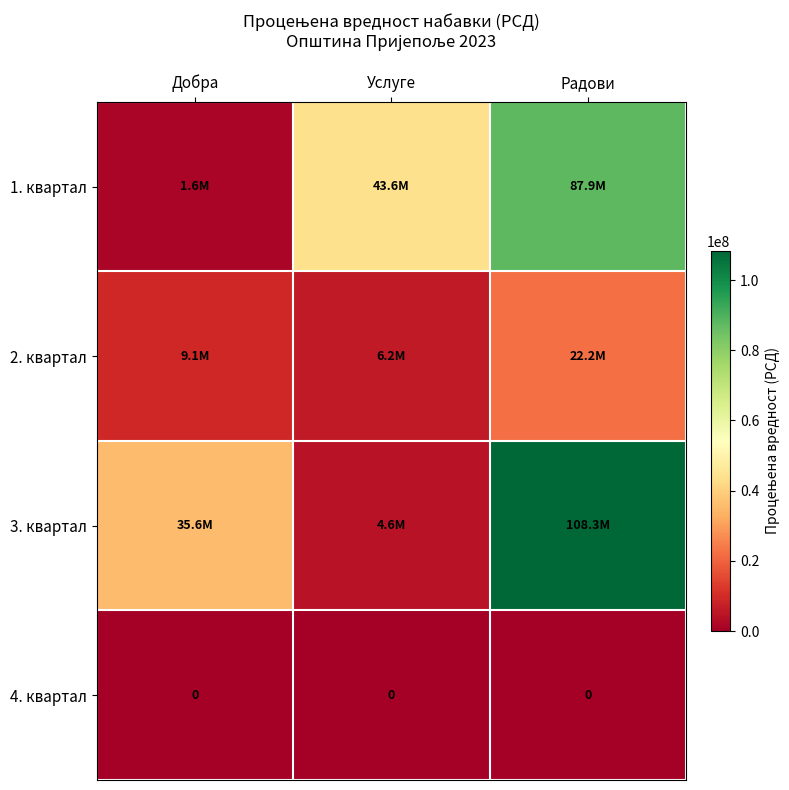

What is the sum of all 3. квартал values?

148586665